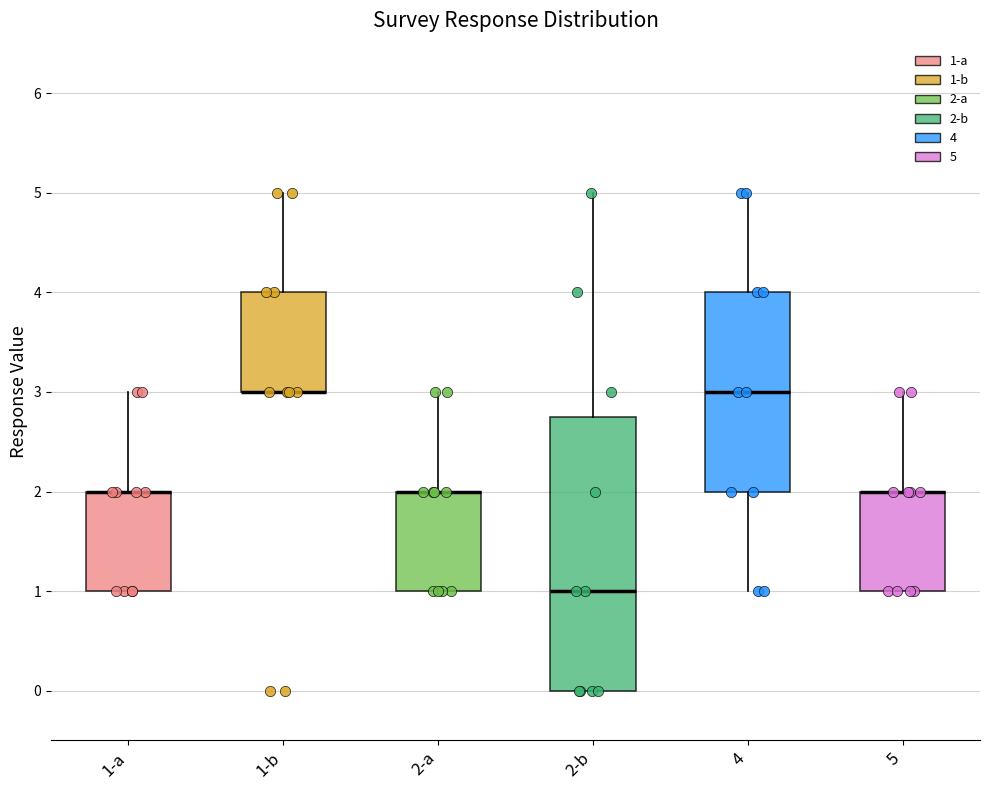

Reading left to right, read every box against the y-axis: the position of its median line, the range the box covers, and the ends of its whiskers. The values are not printed on the chart, so give them approximately, as read against the axis.

1-a: median 2.0 (drawn on the box's upper edge), box 1.0 to 2.0, whiskers 1.0 to 3.0
1-b: median 3.0 (drawn on the box's lower edge), box 3.0 to 4.0, whiskers 3.0 to 5.0
2-a: median 2.0 (drawn on the box's upper edge), box 1.0 to 2.0, whiskers 1.0 to 3.0
2-b: median 1.0, box 0.0 to 2.8, whiskers 0.0 to 5.0
4: median 3.0, box 2.0 to 4.0, whiskers 1.0 to 5.0
5: median 2.0 (drawn on the box's upper edge), box 1.0 to 2.0, whiskers 1.0 to 3.0